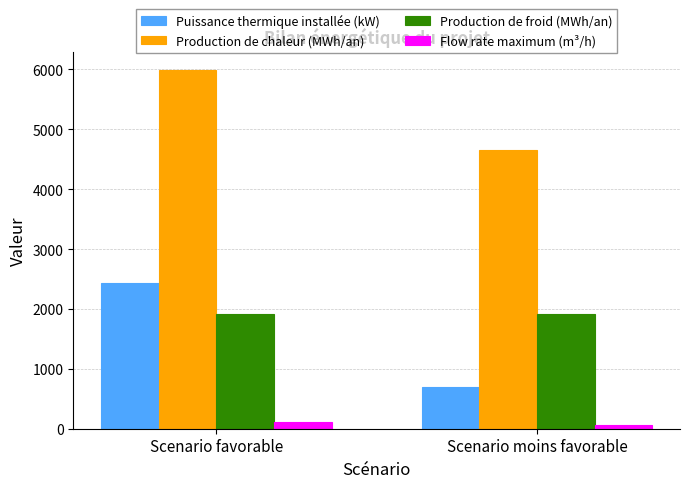

How many bars are there in each group?

4